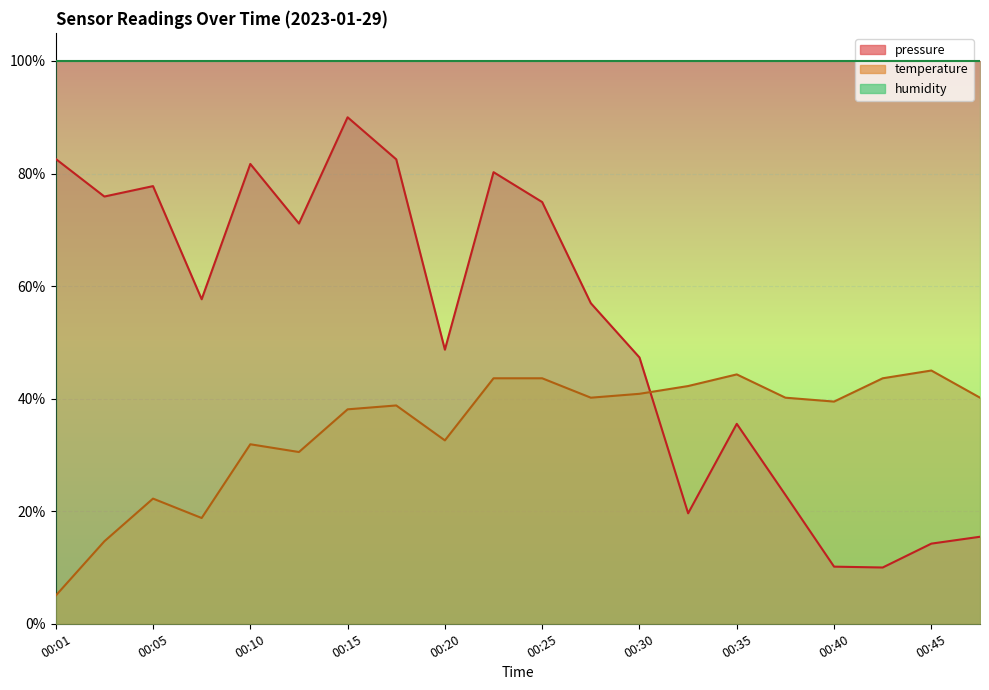

Reading right to left, extract all data points from this chart.

pressure: 00:47=15.5	00:45=14.2	00:42=10.0	00:40=10.2	00:37=22.9	00:35=35.5	00:32=19.6	00:30=47.3	00:28=57.0	00:25=74.9	00:23=80.2	00:20=48.7	00:18=82.5	00:15=90.0	00:13=71.1	00:10=81.7	00:08=57.7	00:05=77.8	00:03=75.9	00:01=82.6
temperature: 00:47=40.2	00:45=45.0	00:42=43.6	00:40=39.5	00:37=40.2	00:35=44.3	00:32=42.2	00:30=40.9	00:28=40.2	00:25=43.6	00:23=43.6	00:20=32.6	00:18=38.8	00:15=38.1	00:13=30.5	00:10=31.9	00:08=18.8	00:05=22.2	00:03=14.7	00:01=5.0